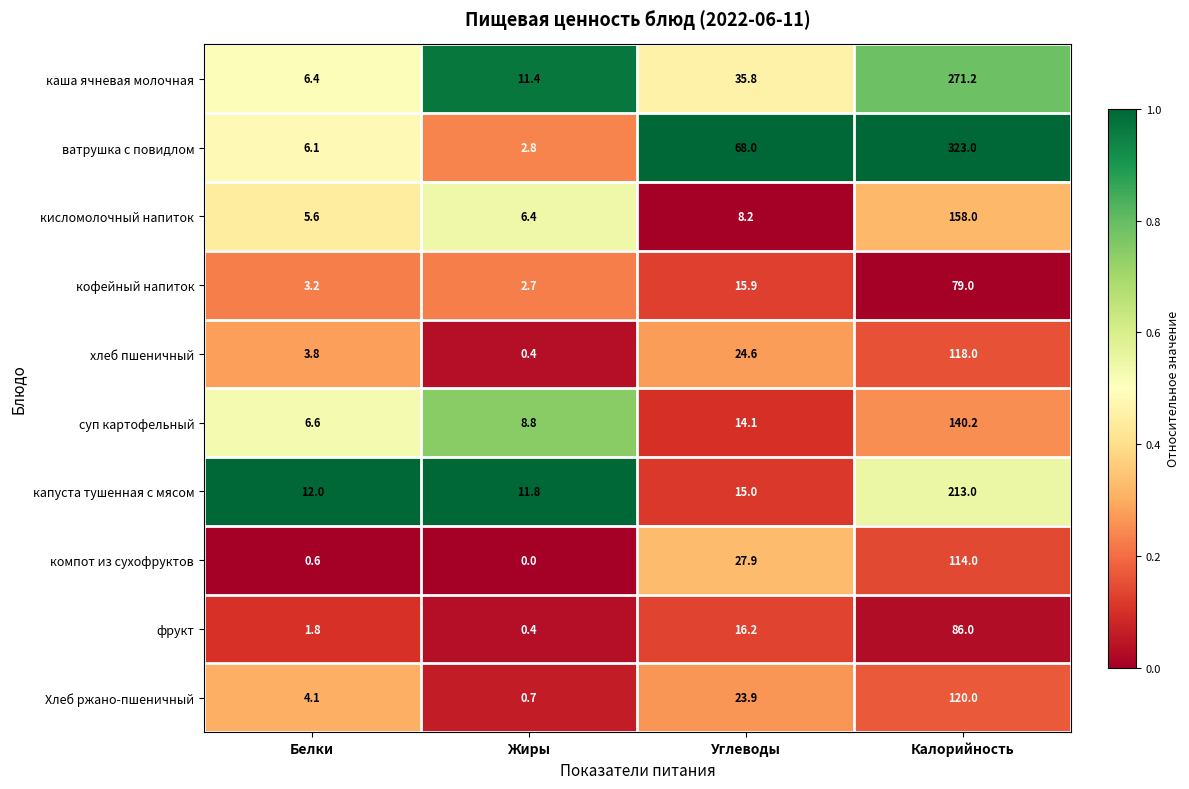

At which label does кисломолочный напиток first exceed 8?

Углеводы